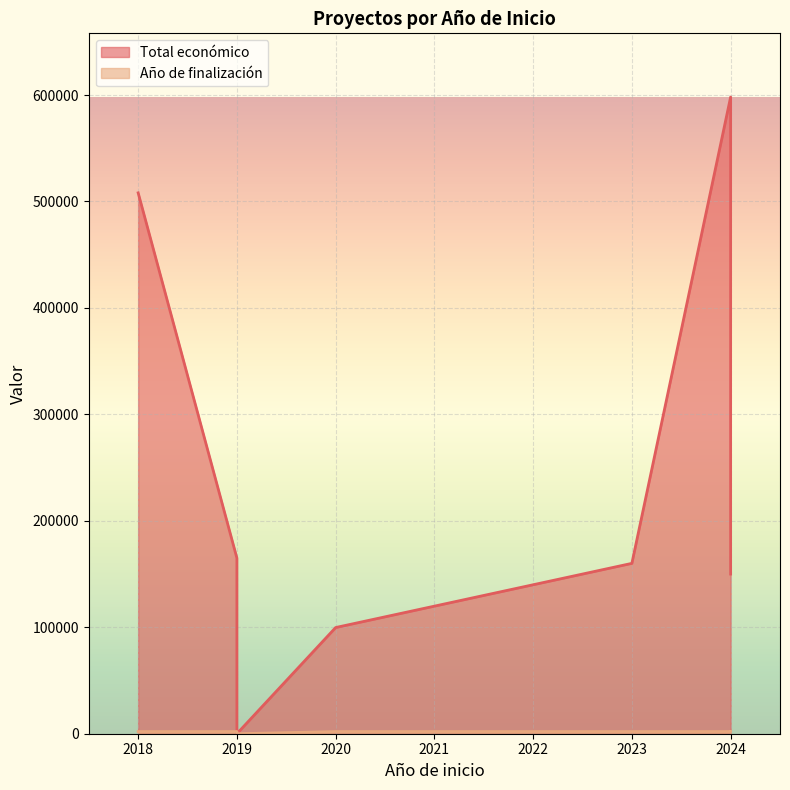

What is the sum of the Total económico values at 2018 and 2024?

658090